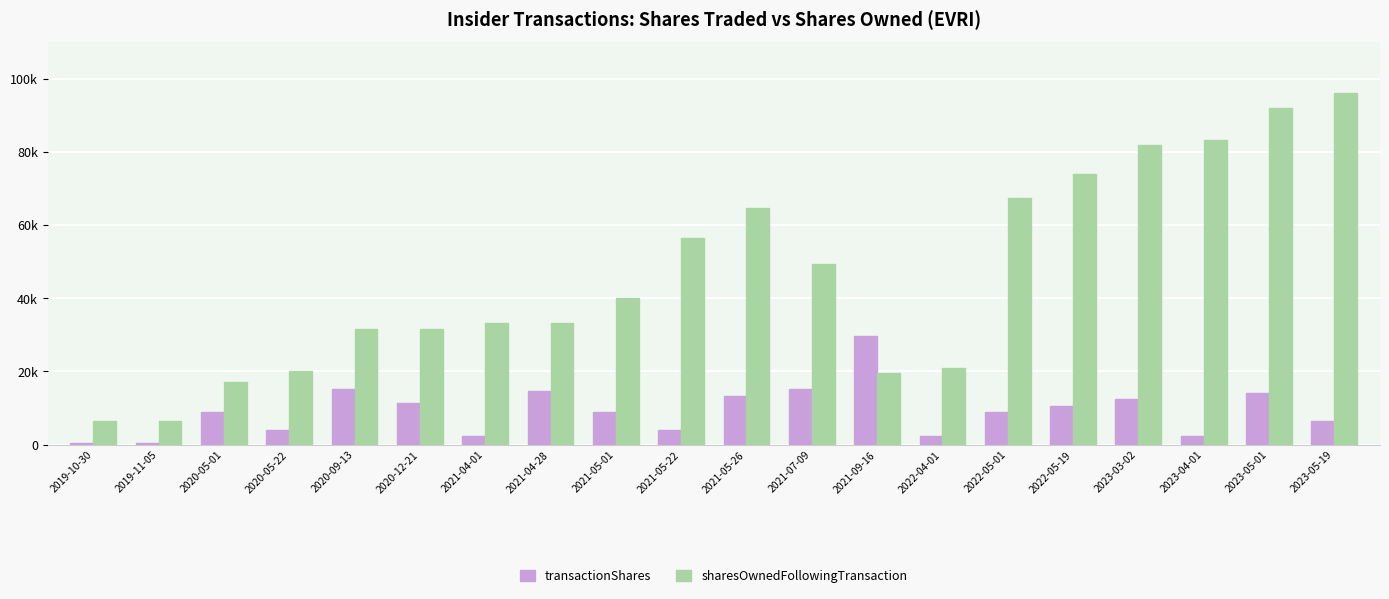

What is the maximum value shown in the chart?

95943